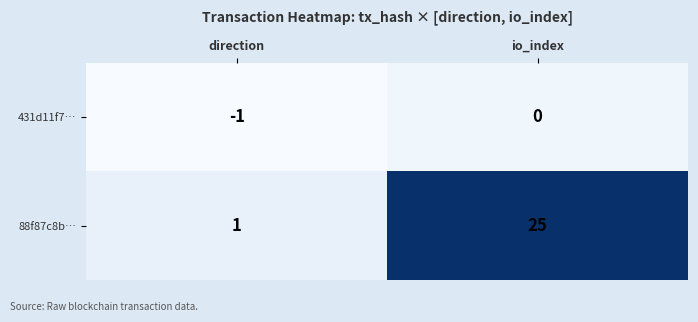

What is the difference between the 88f87c8b… values at io_index and direction?

24